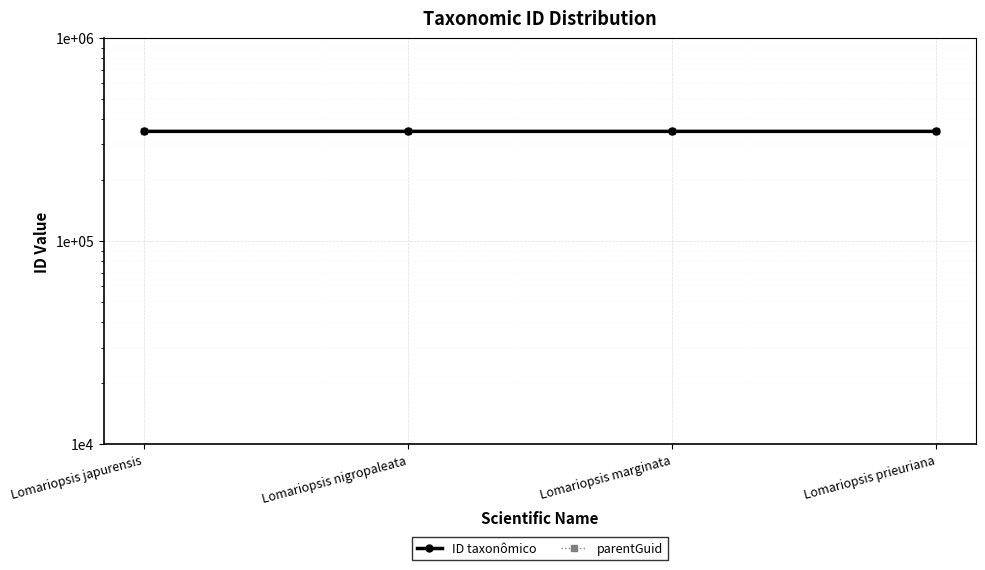

Is it true that ID taxonômico equals 553292 at Lomariopsis japurensis?

False